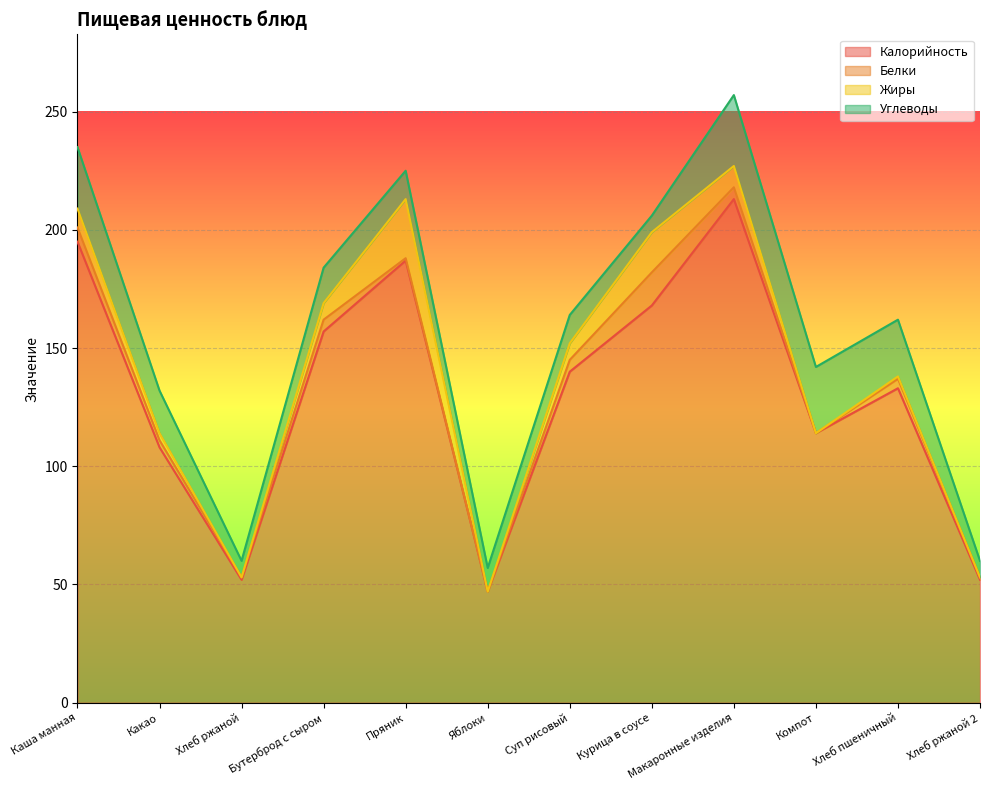

What is the difference between the maximum and minimum values in the Калорийность series?

166